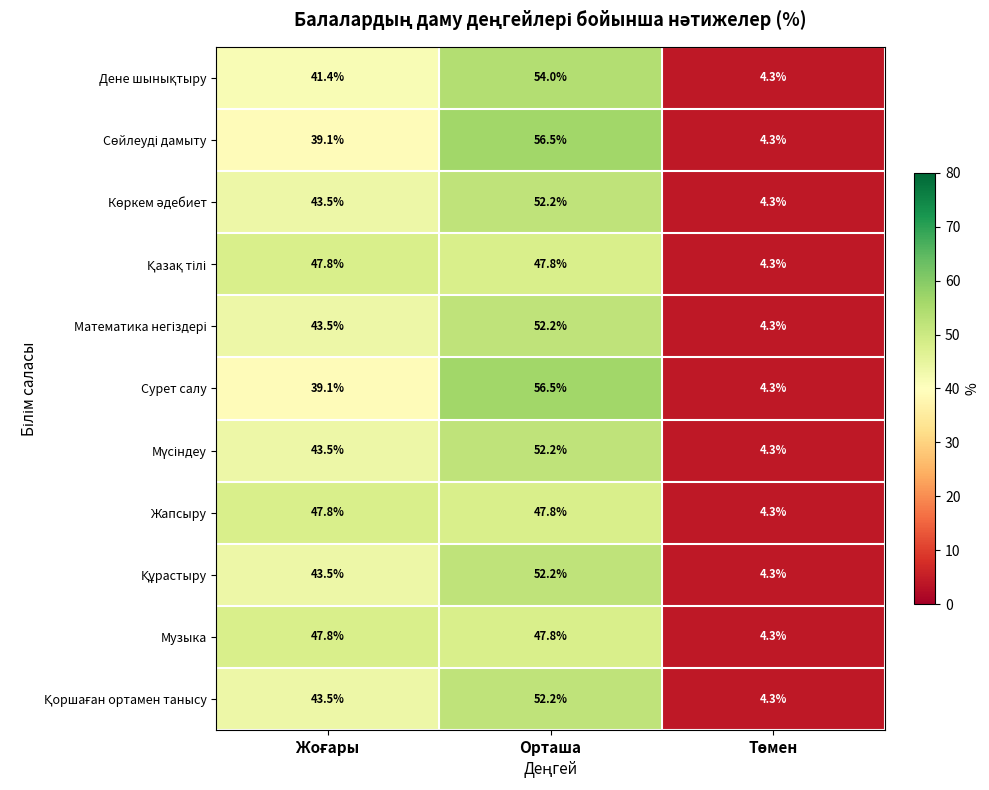

At which category is the sum across all series the highest?

Орташа